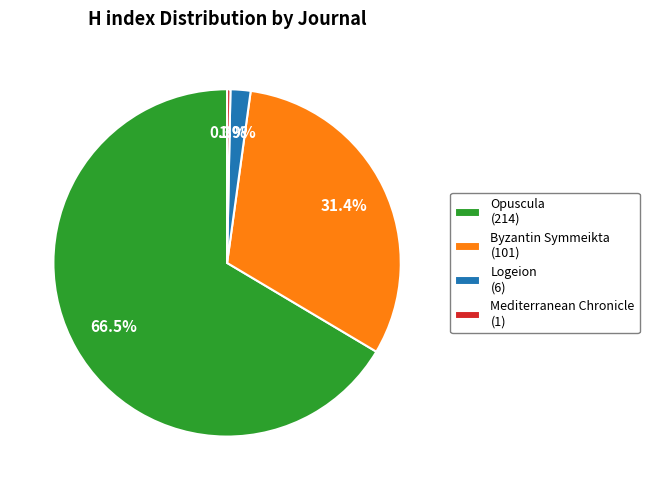

Count the number of slices in the pie.

4